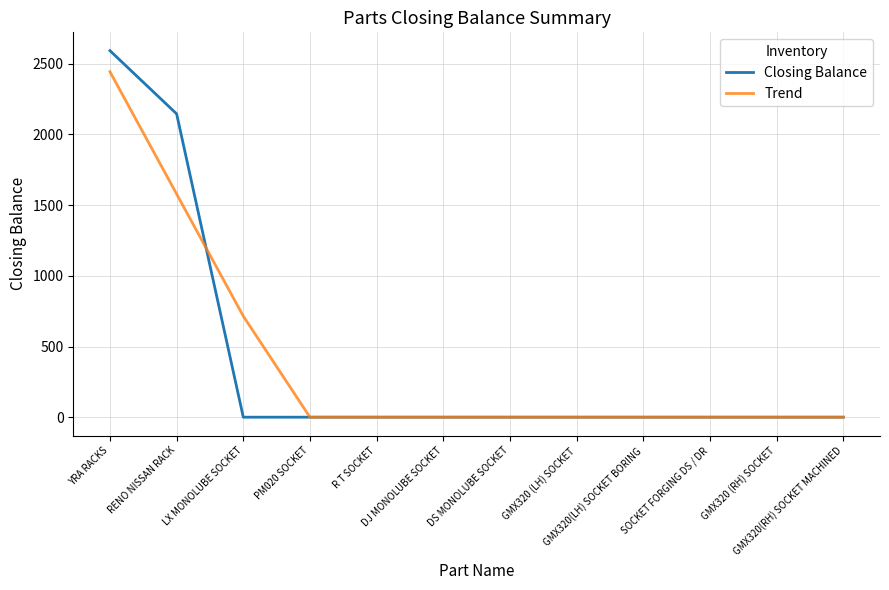

Reading left to right, list all the values displayed in this chart.

Closing Balance: YRA RACKS=2593	RENO NISSAN RACK=2146	LX MONOLUBE SOCKET=0	PM020 SOCKET=0	R T SOCKET=0	DJ MONOLUBE SOCKET=0	DS MONOLUBE SOCKET=0	GMX320 (LH) SOCKET=0	GMX320(LH) SOCKET BORING=0	SOCKET FORGING DS / DR=0	GMX320 (RH) SOCKET=0	GMX320(RH) SOCKET MACHINED=0
Trend: YRA RACKS=2444	RENO NISSAN RACK=1579	LX MONOLUBE SOCKET=715	PM020 SOCKET=0	R T SOCKET=0	DJ MONOLUBE SOCKET=0	DS MONOLUBE SOCKET=0	GMX320 (LH) SOCKET=0	GMX320(LH) SOCKET BORING=0	SOCKET FORGING DS / DR=0	GMX320 (RH) SOCKET=0	GMX320(RH) SOCKET MACHINED=0